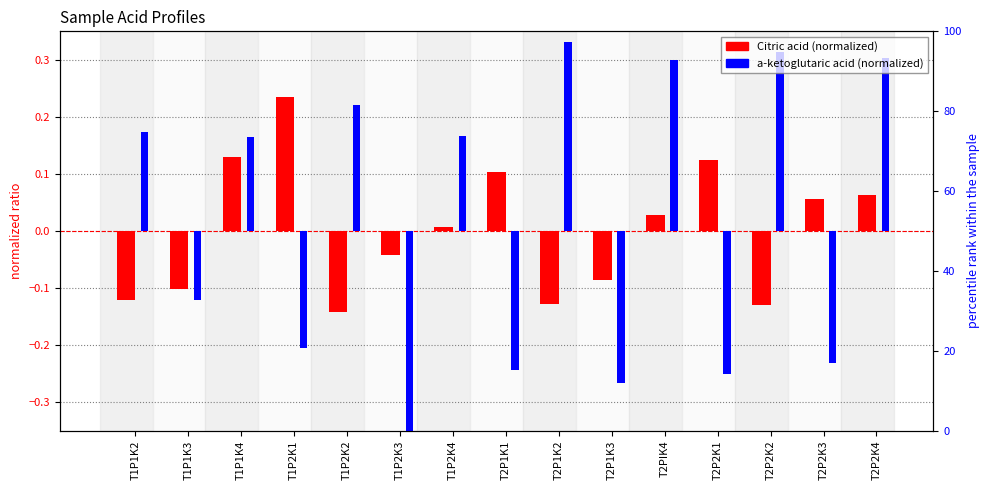

Between T1P2K1 and T1P2K4, which series saw the biggest shift?

a-ketoglutaric acid